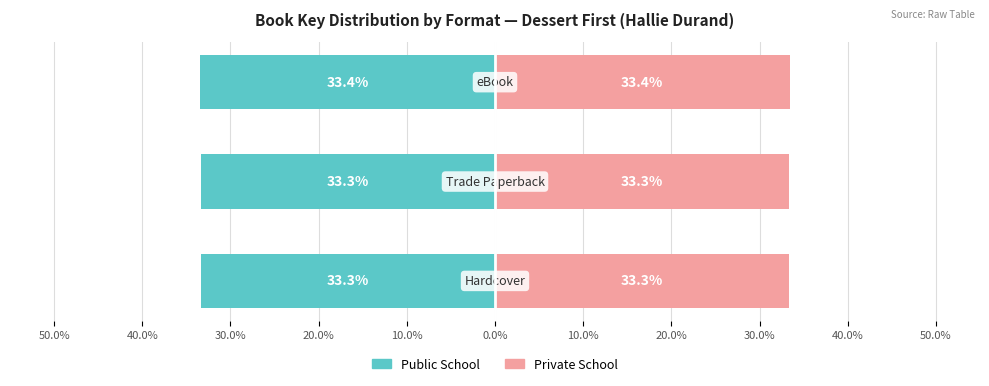

Reading left to right, what are all the values shown in this chart?

Public School: 50.0%=-33.3	40.0%=-33.3	30.0%=-33.4
Private School: 50.0%=33.3	40.0%=33.3	30.0%=33.4